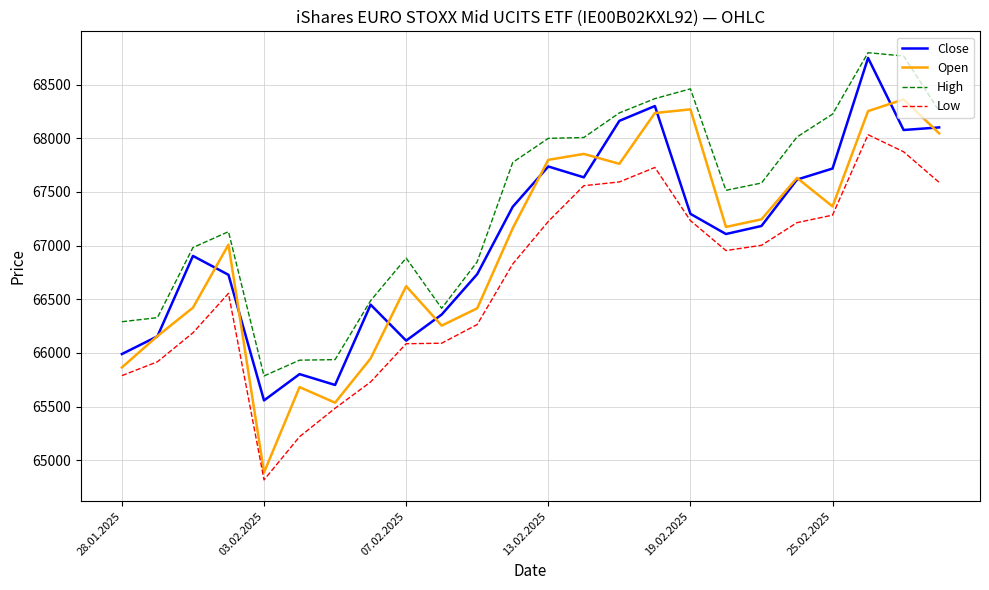

What is the minimum value shown in the chart?

64818